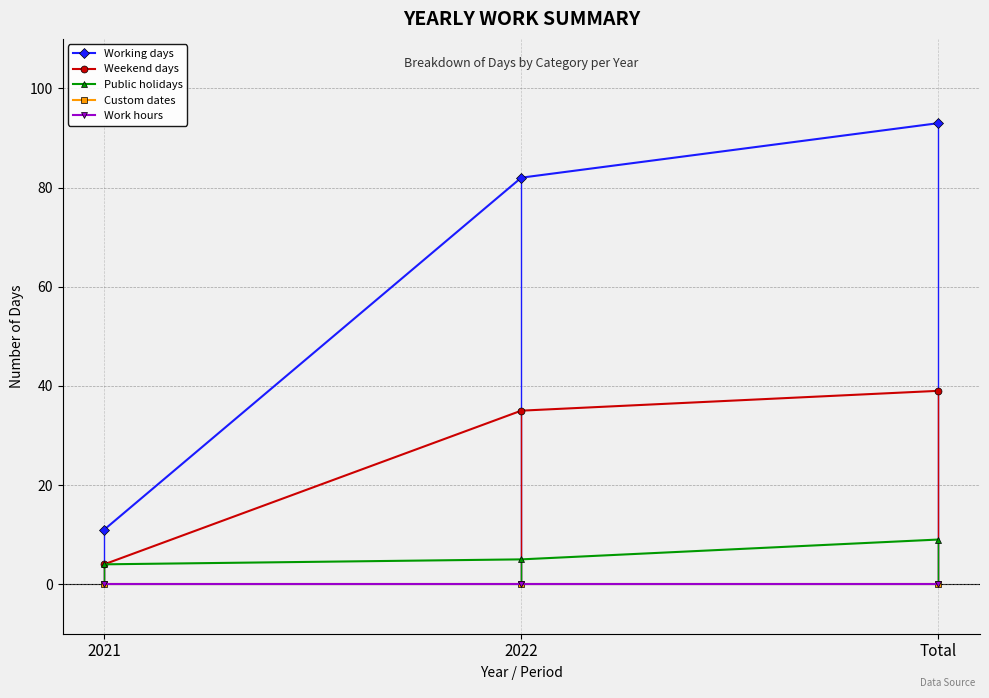

The Custom dates series shows 0 at Total. True or false?

True